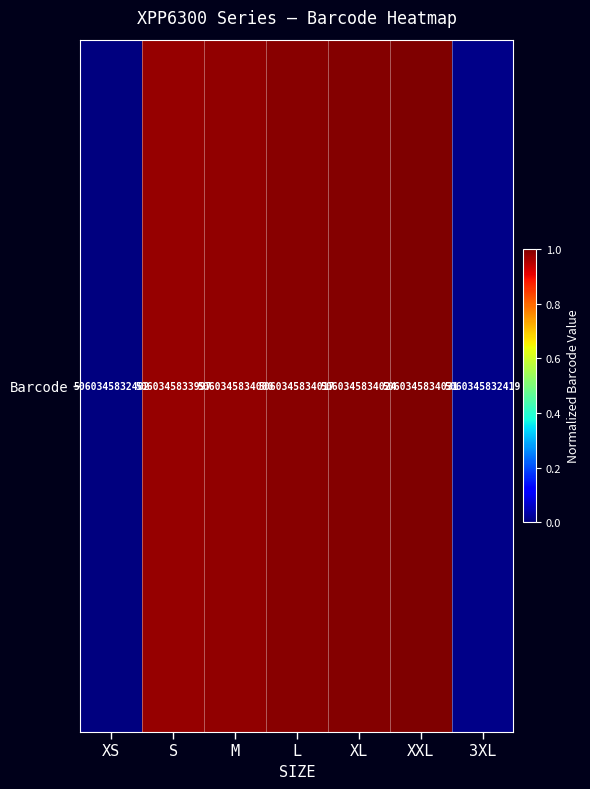

How many values exceed 0?

6